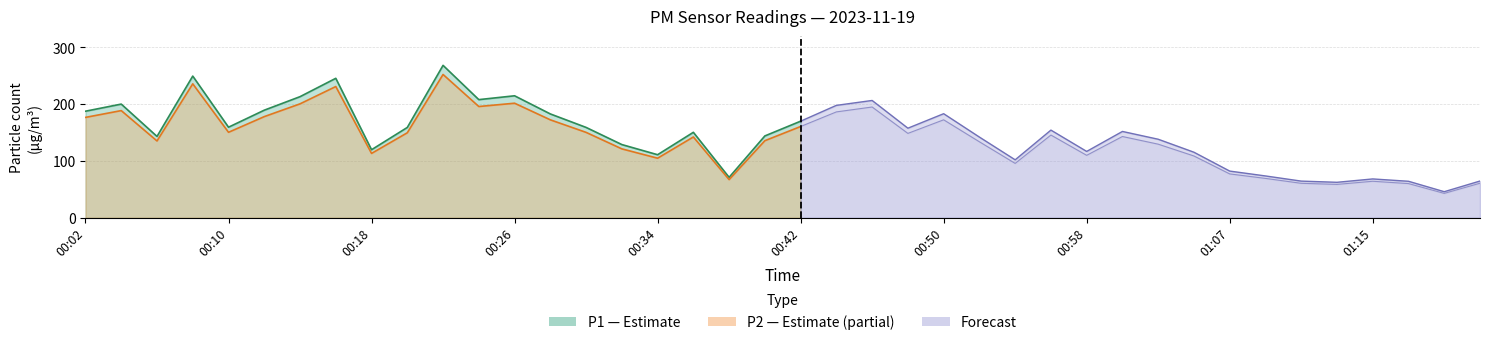

True or false: P1 and P2 intersect in this chart.

False